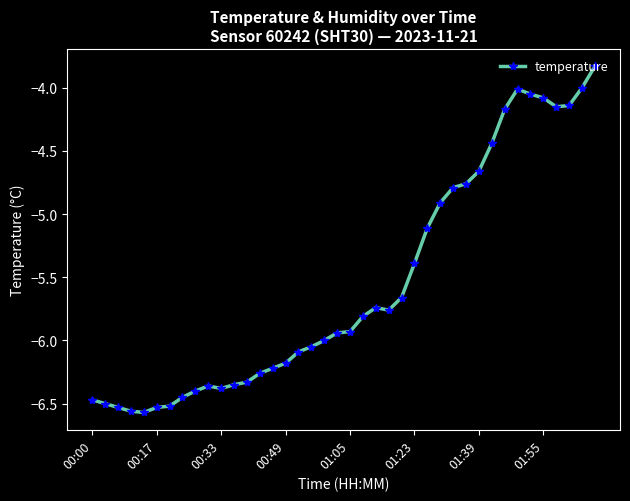

True or false: there are more than 1 points higher than both neighbors.

True